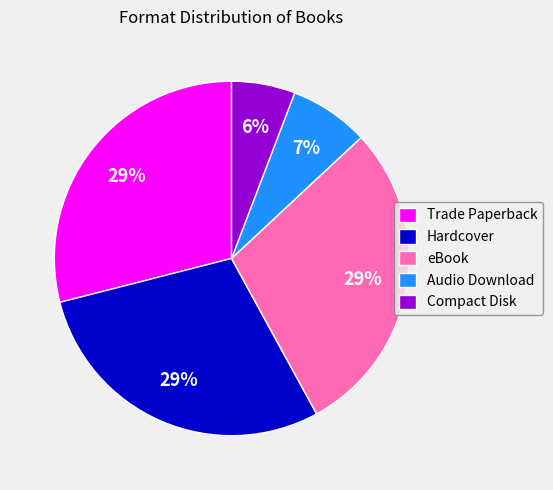

How many segments does this pie chart have?

5